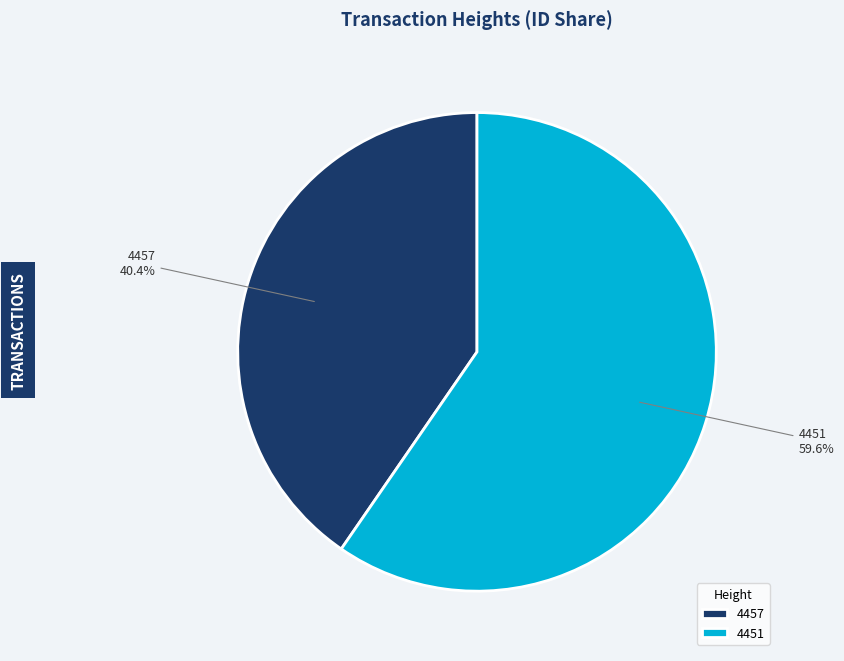

To the nearest percent, what is the difference between the largest and smallest slice percentages?

19%